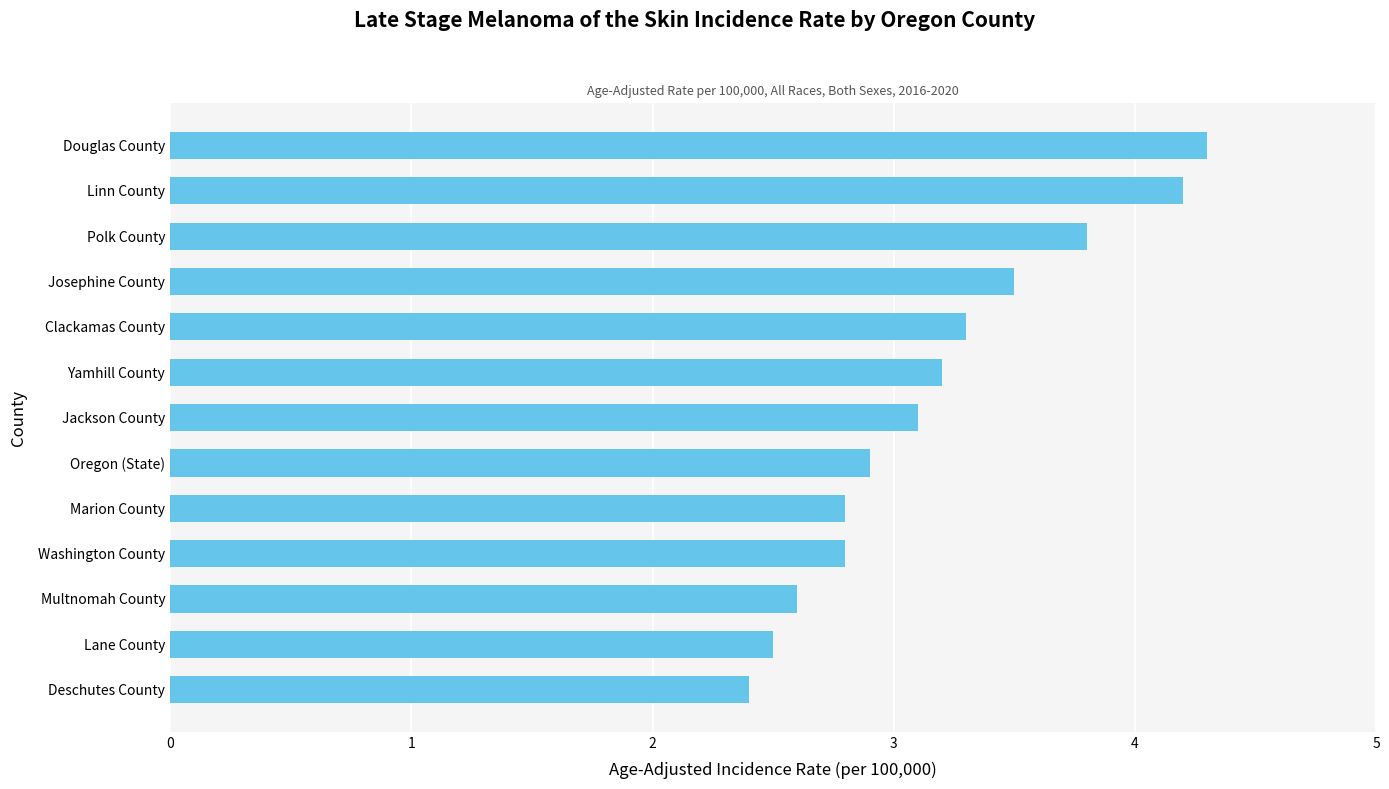

What is the change in value from Josephine County to Douglas County?

+0.8